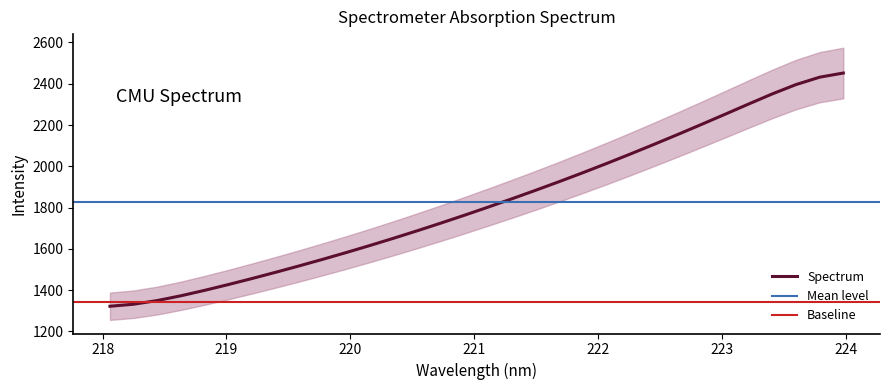

Is this an area chart (filled region under the line)?

No